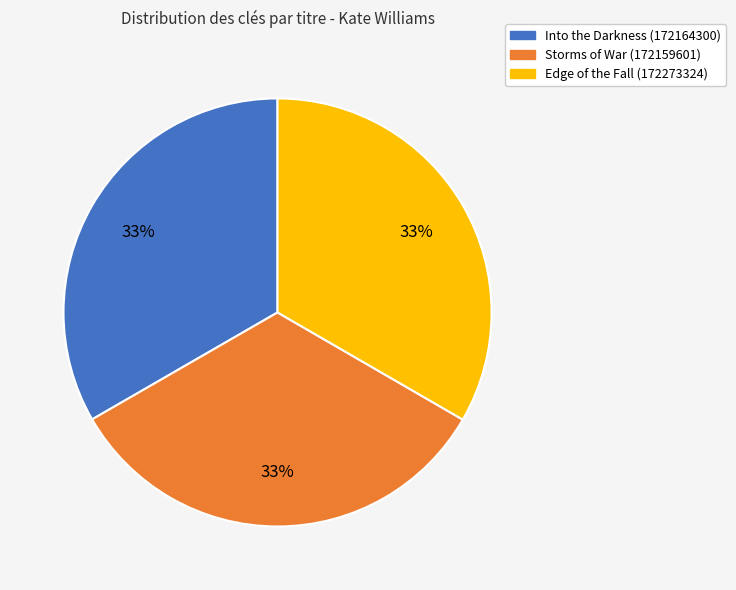

Do Into the Darkness (172164300) and Edge of the Fall (172273324) together represent more than half of the pie?

Yes